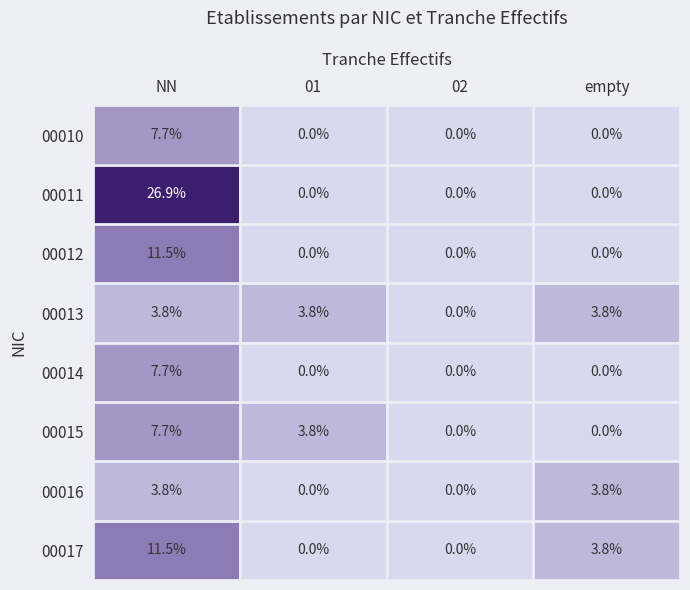

Count the number of categories in the chart.

4